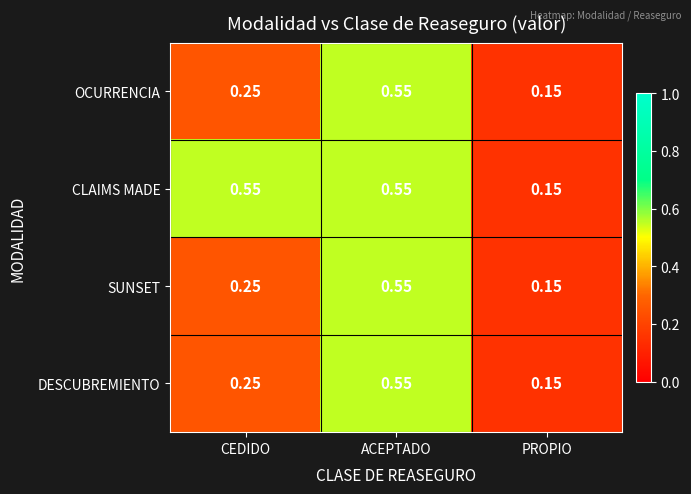

At which label is OCURRENCIA closest to 0?

PROPIO